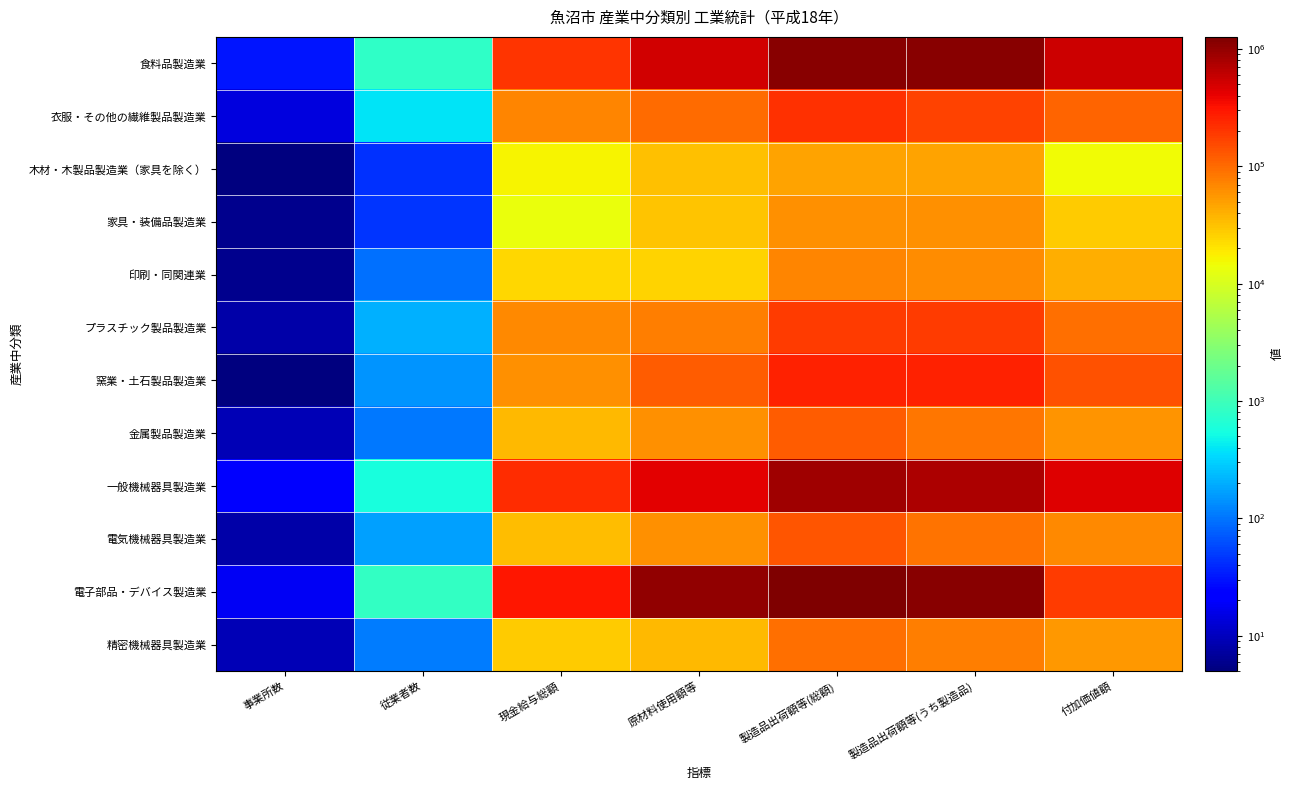

Count the number of data series in this chart.

12